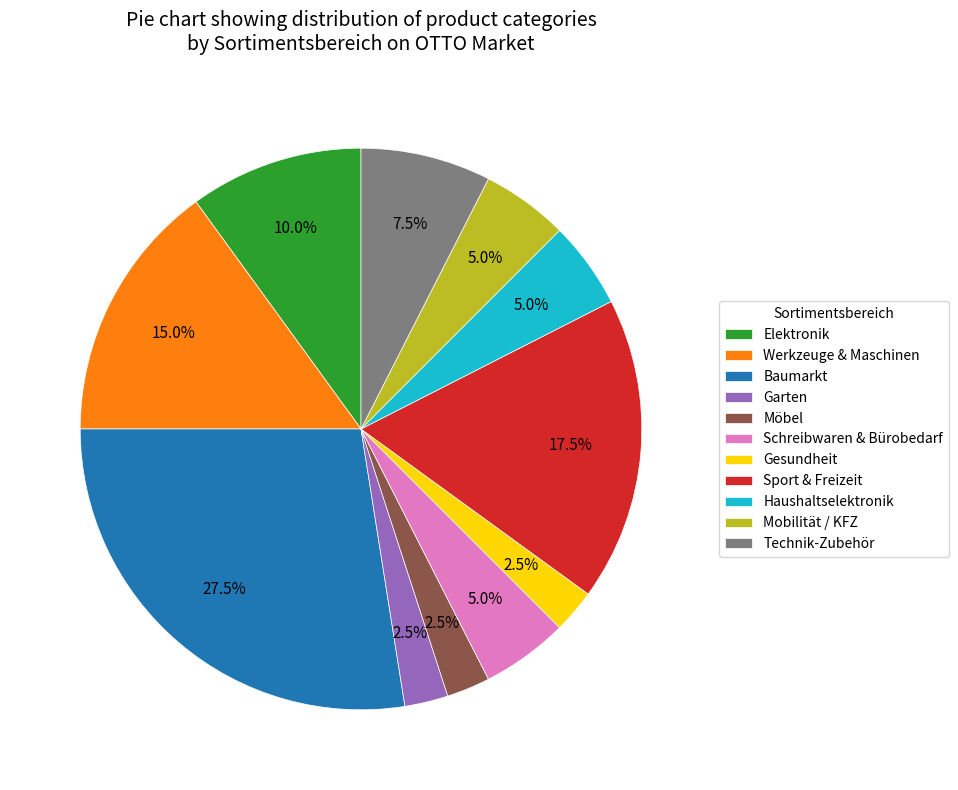

What is the ratio of the value at Elektronik to the value at Technik-Zubehör?

1.3